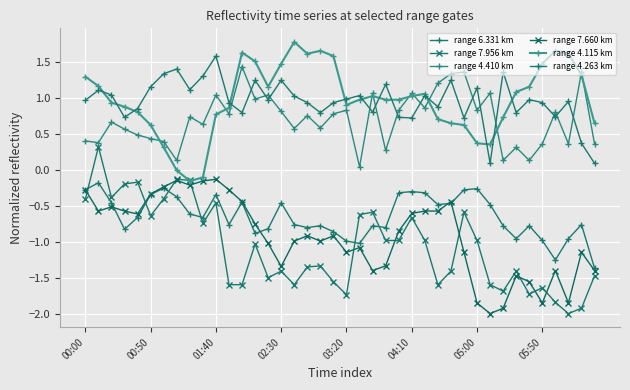

What is the value of the range 7.660 km point at the 39th from the left?

-1.1